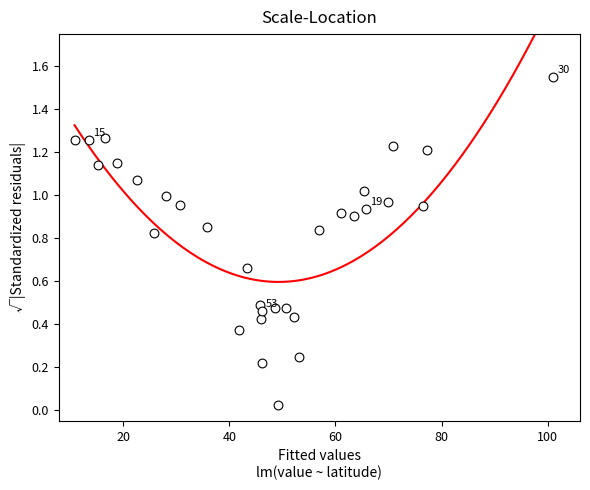

What is the range of X values (max minus min)?

90.4